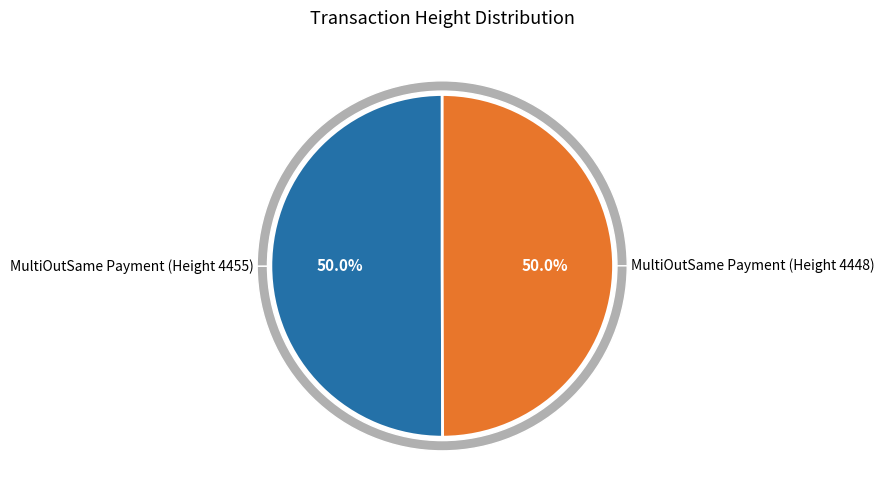

Which slice is the largest?

MultiOutSame Payment (Height 4455)